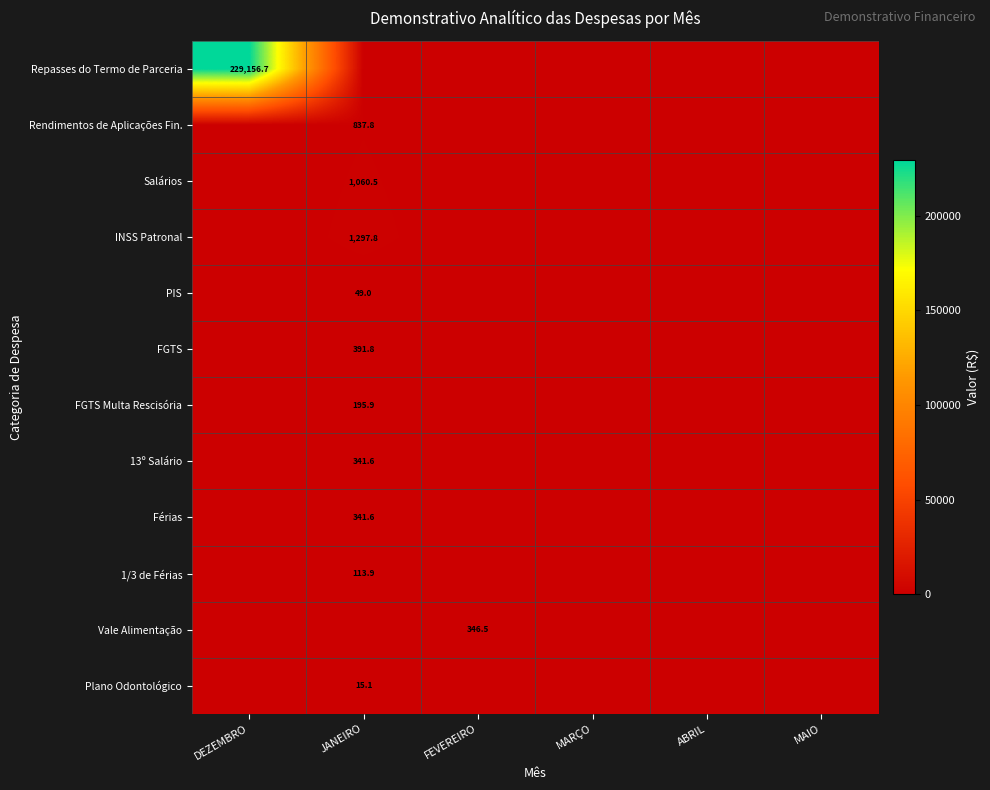

Is it true that PIS equals 49.0 at JANEIRO?

True